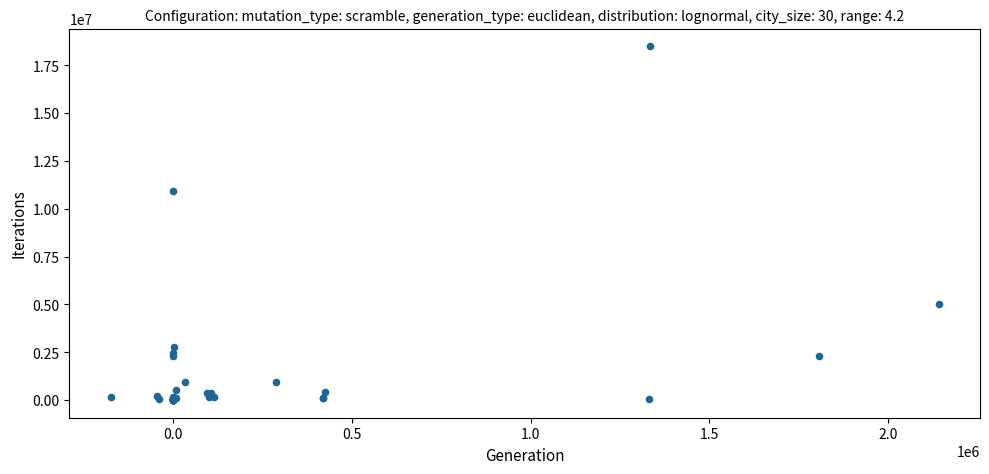

What Y value in the scatter plot is closest to 9249026?

10910284.8